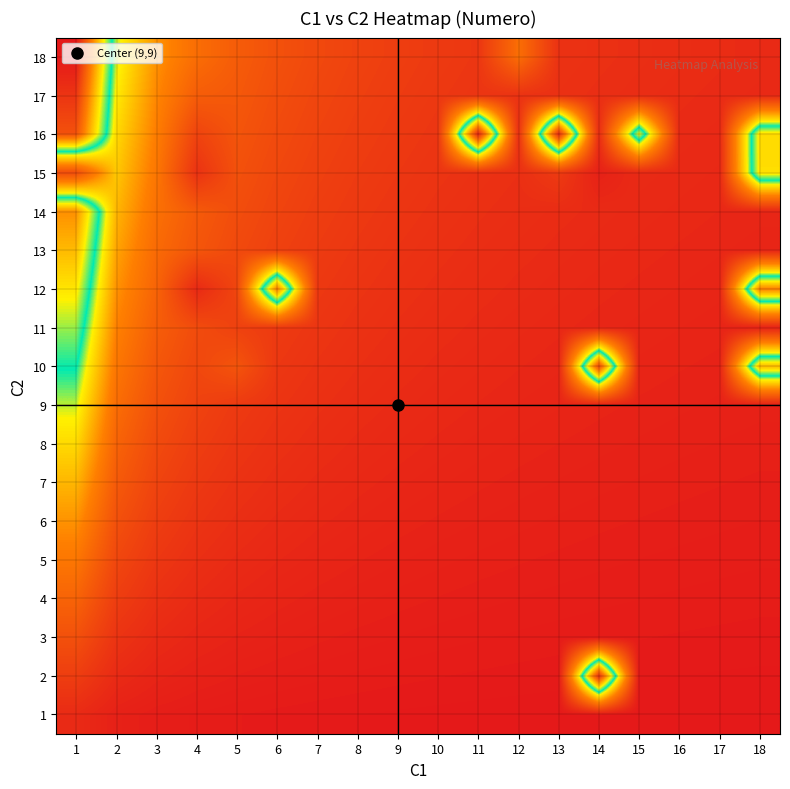

Reading left to right, transcribe all the data shown in this chart.

1: 1=0.1	2=0.0	3=0.0	4=0.0	5=0.0	6=0.0	7=0.0	8=0.0	9=0.0	10=0.0	11=0.0	12=0.0	13=0.0	14=0.0	15=0.0	16=0.0	17=0.0	18=0.0
2: 1=0.1	2=0.1	3=0.0	4=0.0	5=0.0	6=0.0	7=0.0	8=0.0	9=0.0	10=0.0	11=0.0	12=0.0	13=0.0	14=0.9	15=0.0	16=0.0	17=0.0	18=0.0
3: 1=0.2	2=0.1	3=0.1	4=0.0	5=0.0	6=0.0	7=0.0	8=0.0	9=0.0	10=0.0	11=0.0	12=0.0	13=0.0	14=0.0	15=0.0	16=0.0	17=0.0	18=0.0
4: 1=0.2	2=0.1	3=0.1	4=0.1	5=0.0	6=0.0	7=0.0	8=0.0	9=0.0	10=0.0	11=0.0	12=0.0	13=0.0	14=0.0	15=0.0	16=0.0	17=0.0	18=0.0
5: 1=0.3	2=0.1	3=0.1	4=0.1	5=0.1	6=0.0	7=0.0	8=0.0	9=0.0	10=0.0	11=0.0	12=0.0	13=0.0	14=0.0	15=0.0	16=0.0	17=0.0	18=0.0
6: 1=0.3	2=0.2	3=0.1	4=0.1	5=0.1	6=0.1	7=0.0	8=0.0	9=0.0	10=0.0	11=0.0	12=0.0	13=0.0	14=0.0	15=0.0	16=0.0	17=0.0	18=0.0
7: 1=0.4	2=0.2	3=0.1	4=0.1	5=0.1	6=0.1	7=0.1	8=0.0	9=0.0	10=0.0	11=0.0	12=0.0	13=0.0	14=0.0	15=0.0	16=0.0	17=0.0	18=0.0
8: 1=0.4	2=0.2	3=0.1	4=0.1	5=0.1	6=0.1	7=0.1	8=0.1	9=0.0	10=0.0	11=0.0	12=0.0	13=0.0	14=0.0	15=0.0	16=0.0	17=0.0	18=0.0
9: 1=0.5	2=0.2	3=0.2	4=0.1	5=0.1	6=0.1	7=0.1	8=0.1	9=0.1	10=0.0	11=0.0	12=0.0	13=0.0	14=0.0	15=0.0	16=0.0	17=0.0	18=0.0
10: 1=0.6	2=0.3	3=0.2	4=0.1	5=0.2	6=0.1	7=0.1	8=0.1	9=0.1	10=0.1	11=0.0	12=0.0	13=0.0	14=0.9	15=0.0	16=0.0	17=0.0	18=0.7
11: 1=0.6	2=0.3	3=0.2	4=0.2	5=0.1	6=0.1	7=0.1	8=0.1	9=0.1	10=0.1	11=0.1	12=0.0	13=0.0	14=0.0	15=0.0	16=0.0	17=0.0	18=0.0
12: 1=0.7	2=0.3	3=0.2	4=0.1	5=0.1	6=0.8	7=0.1	8=0.1	9=0.1	10=0.1	11=0.1	12=0.1	13=0.0	14=0.0	15=0.0	16=0.0	17=0.0	18=0.8
13: 1=0.7	2=0.4	3=0.2	4=0.2	5=0.1	6=0.1	7=0.1	8=0.1	9=0.1	10=0.1	11=0.1	12=0.1	13=0.1	14=0.0	15=0.0	16=0.0	17=0.0	18=0.0
14: 1=0.8	2=0.4	3=0.3	4=0.2	5=0.2	6=0.1	7=0.1	8=0.1	9=0.1	10=0.1	11=0.1	12=0.1	13=0.1	14=0.1	15=0.0	16=0.0	17=0.0	18=0.0
15: 1=0.1	2=0.4	3=0.3	4=0.1	5=0.2	6=0.1	7=0.1	8=0.1	9=0.1	10=0.1	11=0.1	12=0.1	13=0.1	14=0.0	15=0.1	16=0.0	17=0.0	18=0.7
16: 1=0.9	2=0.4	3=0.3	4=0.1	5=0.2	6=0.1	7=0.1	8=0.1	9=0.1	10=0.1	11=1.0	12=0.1	13=1.0	14=0.1	15=0.7	16=0.1	17=0.0	18=0.7
17: 1=0.9	2=0.5	3=0.3	4=0.2	5=0.2	6=0.2	7=0.1	8=0.1	9=0.1	10=0.1	11=0.1	12=0.1	13=0.1	14=0.1	15=0.1	16=0.1	17=0.1	18=0.0
18: 1=1.0	2=0.5	3=0.3	4=0.2	5=0.2	6=0.2	7=0.1	8=0.1	9=0.1	10=0.1	11=0.1	12=0.2	13=0.1	14=0.1	15=0.1	16=0.1	17=0.1	18=0.1